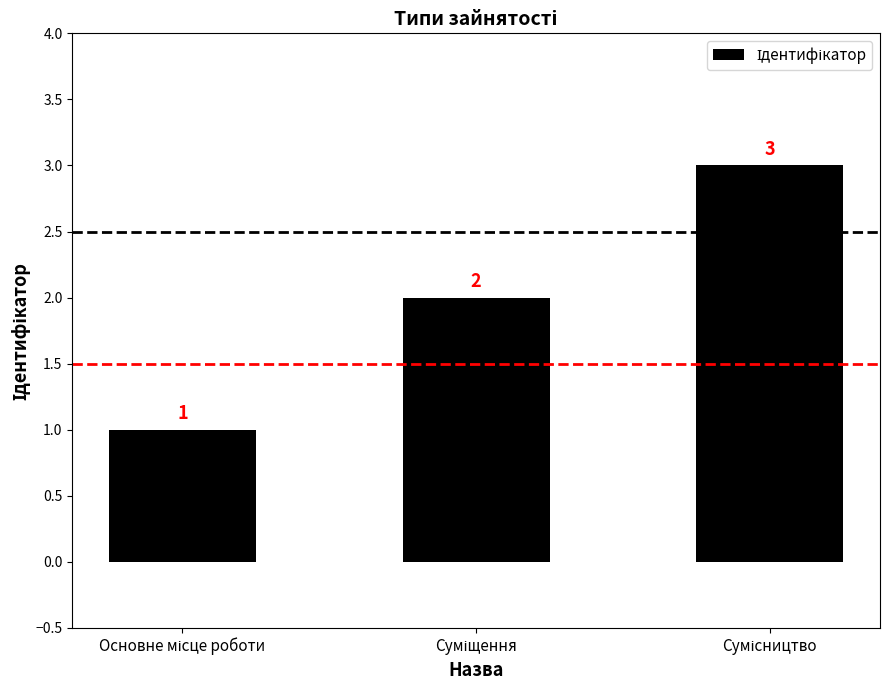

What is the value of the 3rd bar from the left?

3